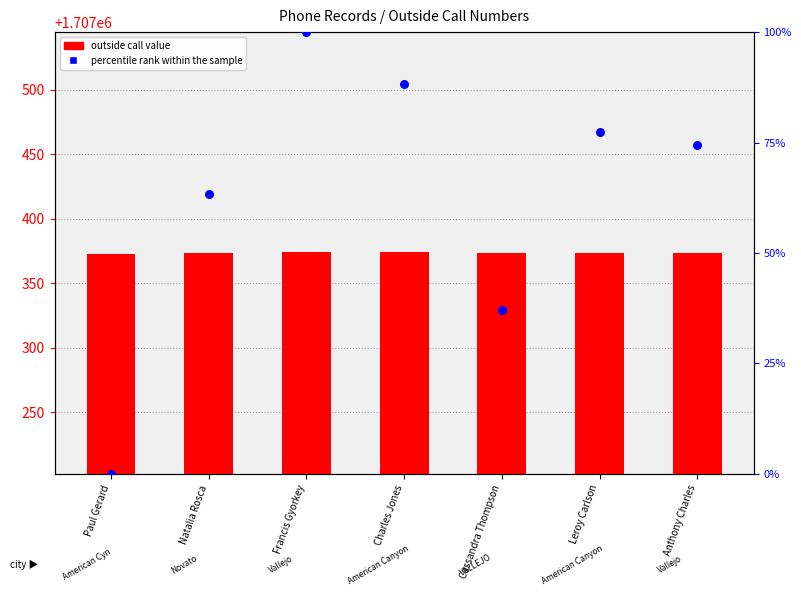

Which series has the widest spread of Y values?

percentile rank within the sample